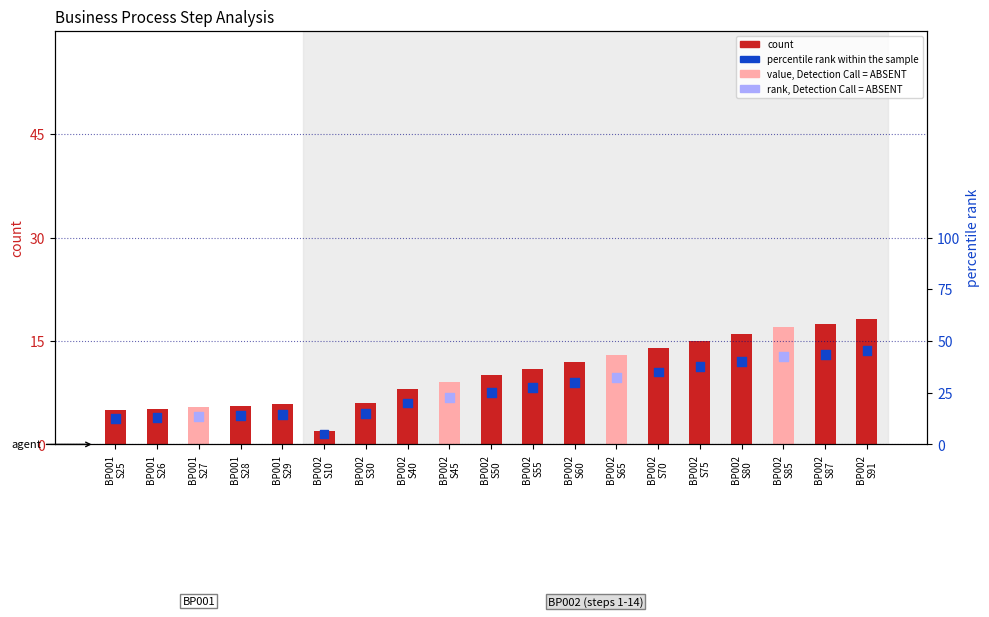

Which series has the largest Y range (max minus min)?

percentile rank within the sample